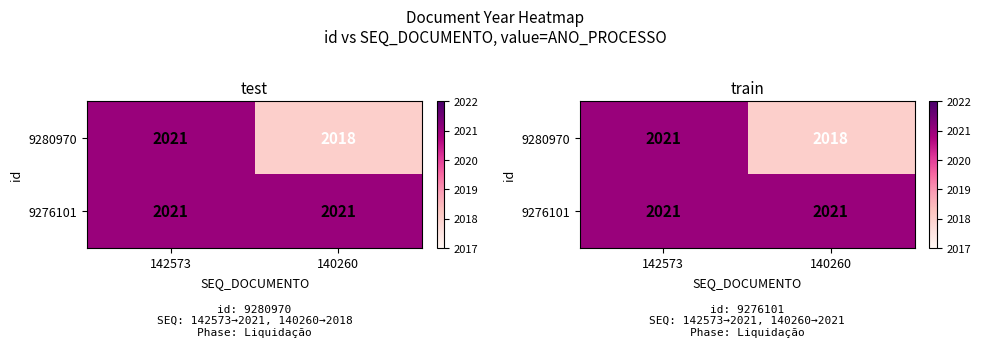

At which category is the sum across all series the highest?

142573